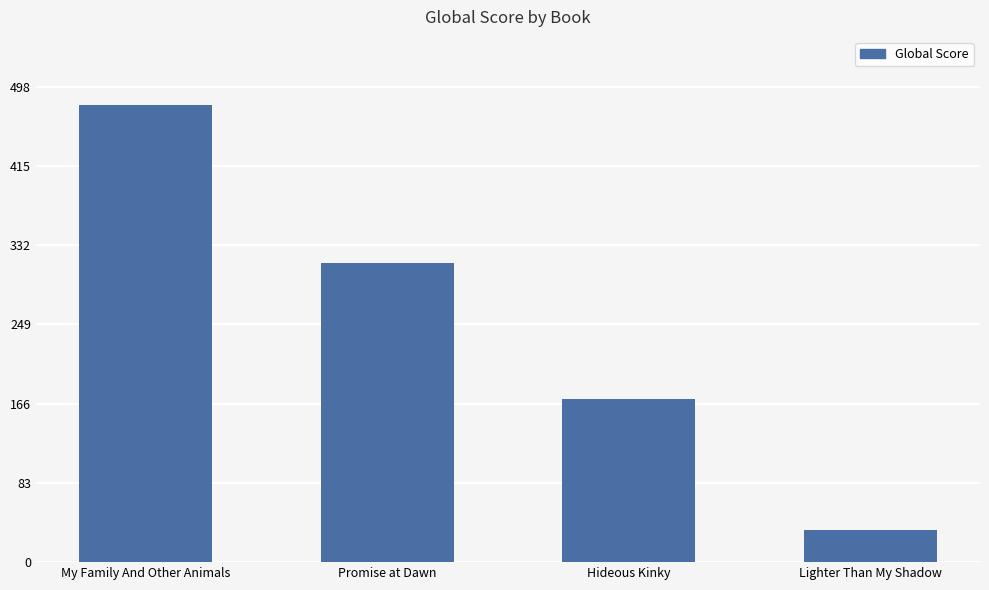

List the labels in order of value, largest first.

My Family And Other Animals, Promise at Dawn, Hideous Kinky, Lighter Than My Shadow